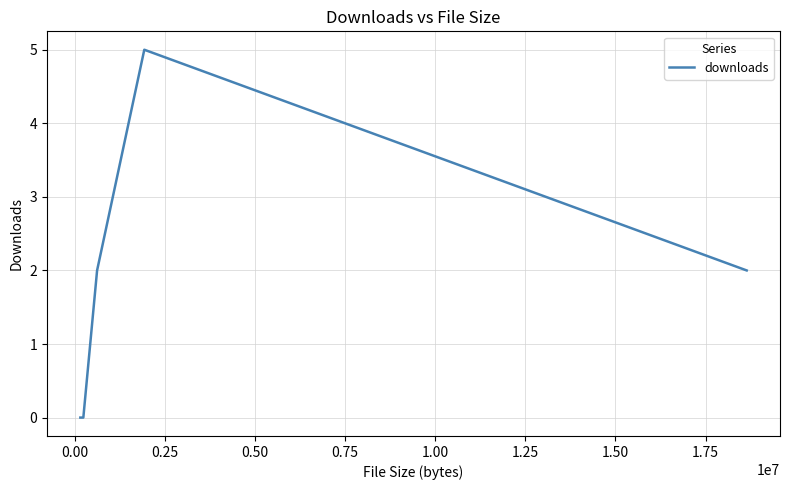

How many values are between 0 and 2?

4